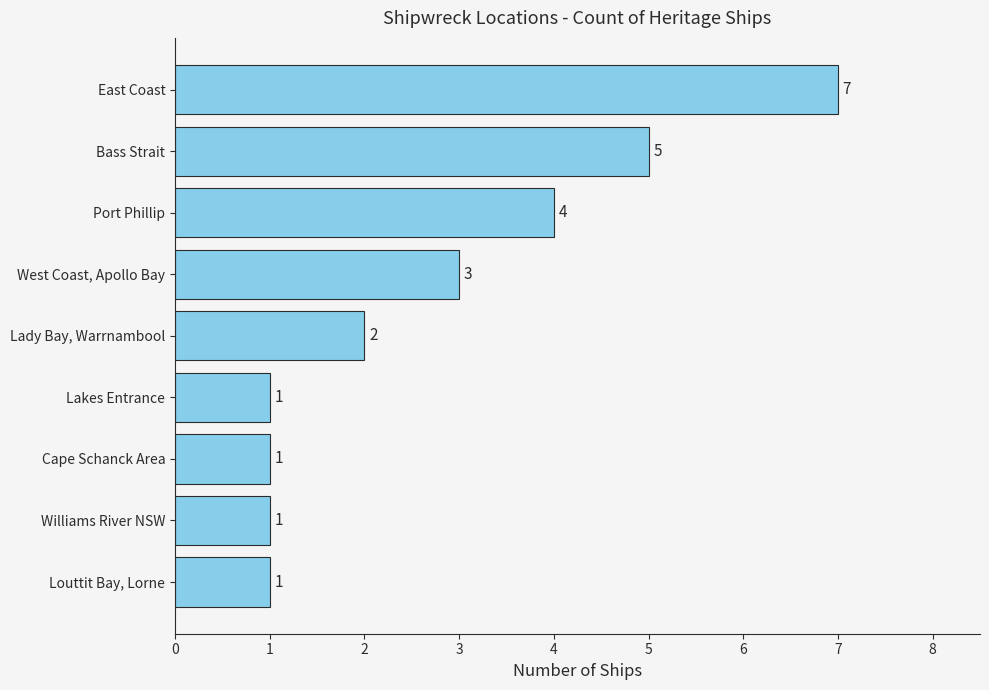

How many values are below 2?

4